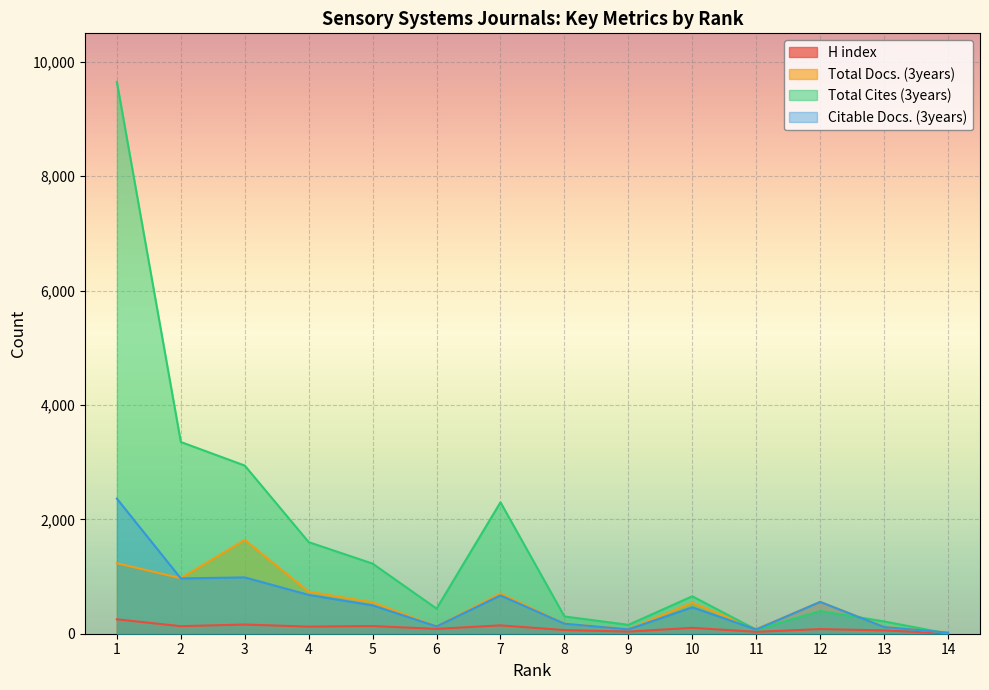

What is the total value across all series at 10?

1761